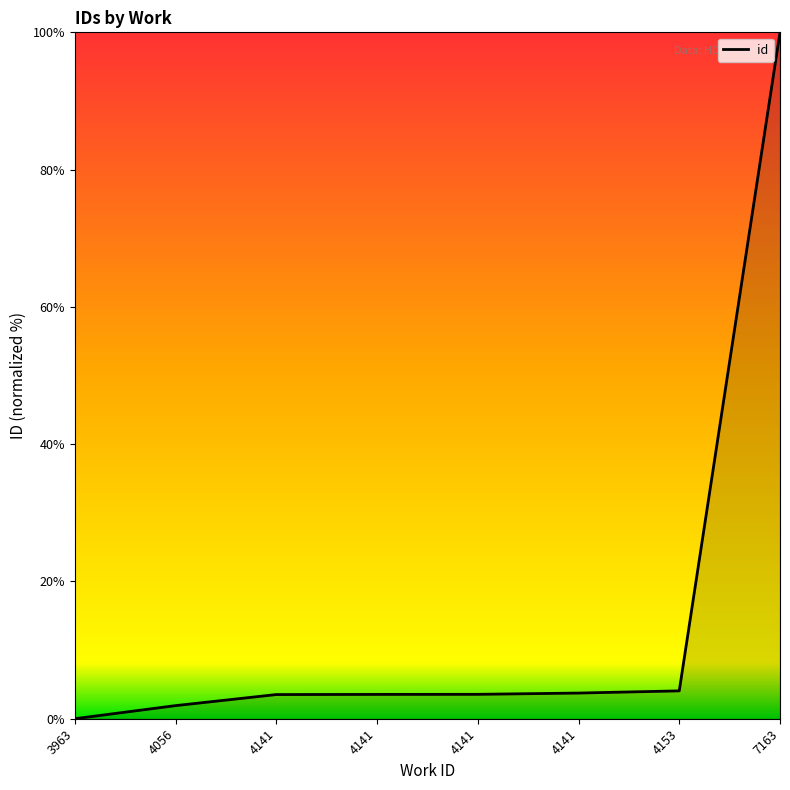

What is the difference between the second highest and minimum values?

4.1